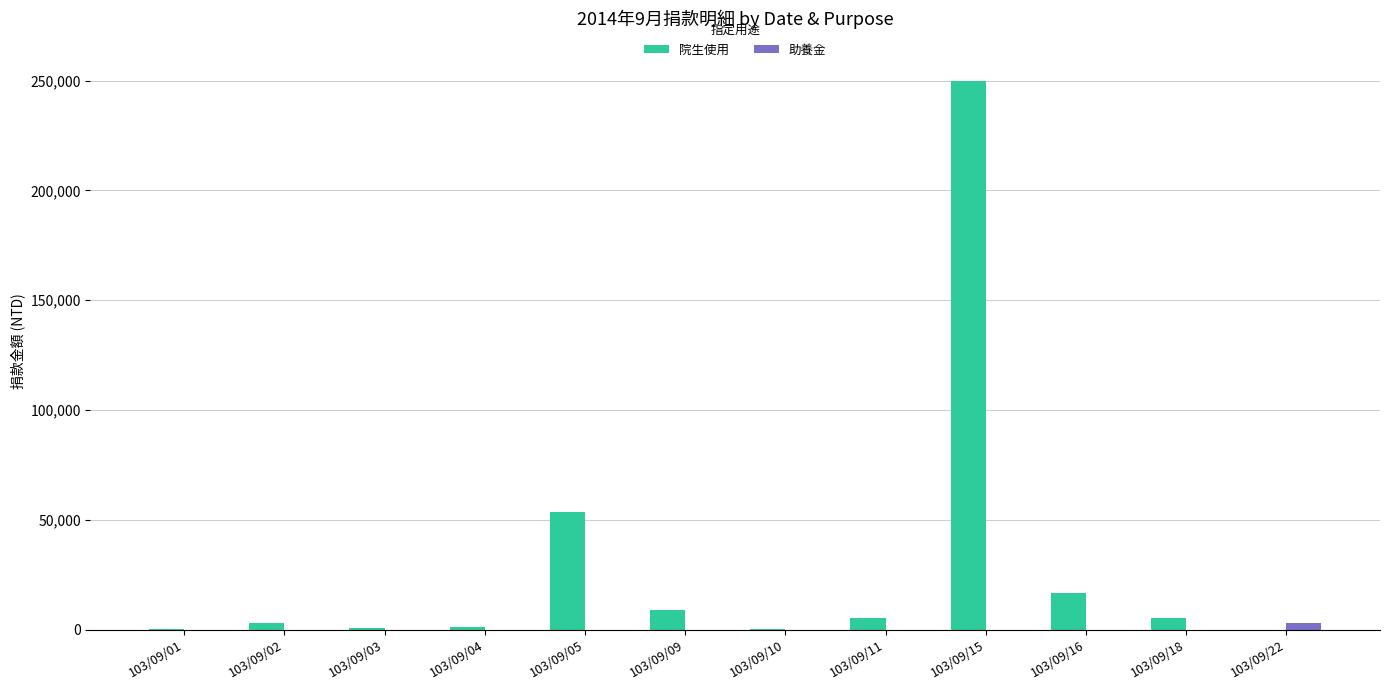

Between 103/09/05 and 103/09/09, which series saw the biggest shift?

院生使用